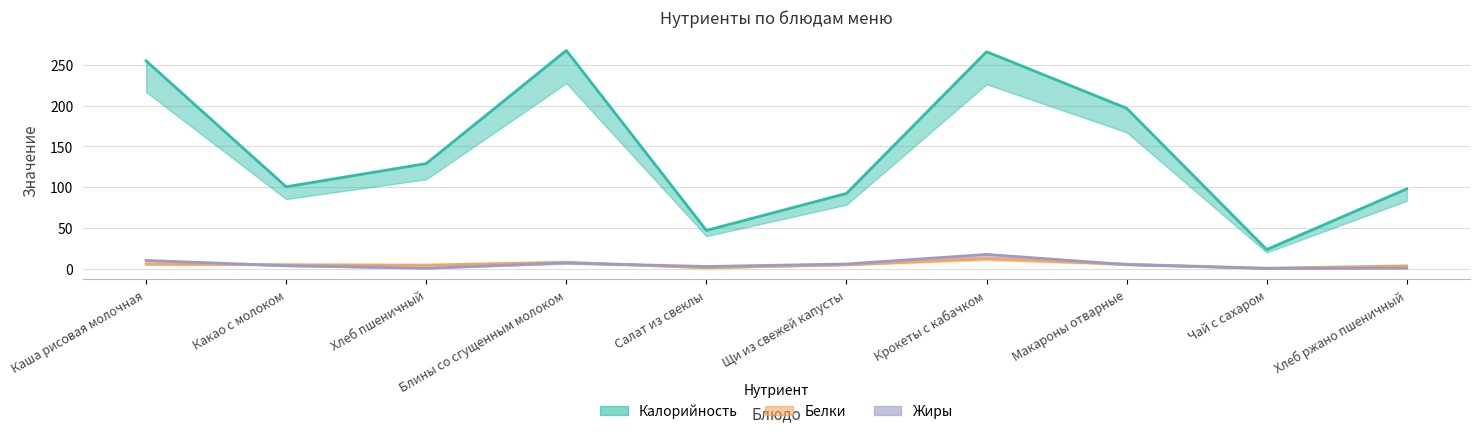

Where is Калорийность nearest to the value 145?

Хлеб пшеничный